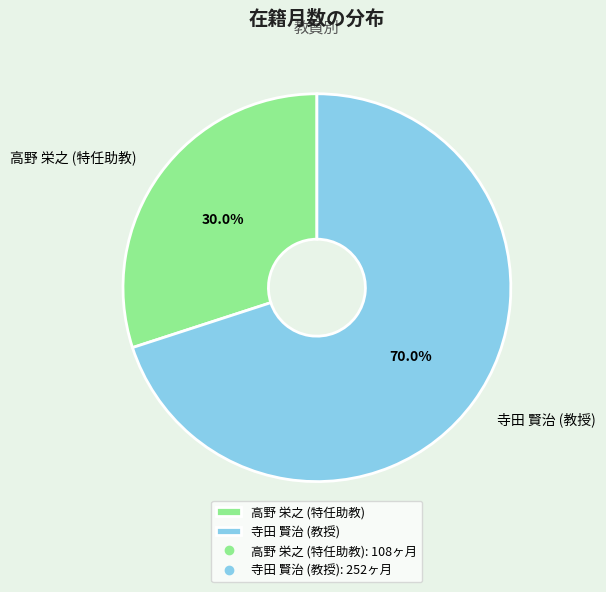

Rank the categories by value from highest to lowest.

寺田 賢治 (教授), 高野 栄之 (特任助教)